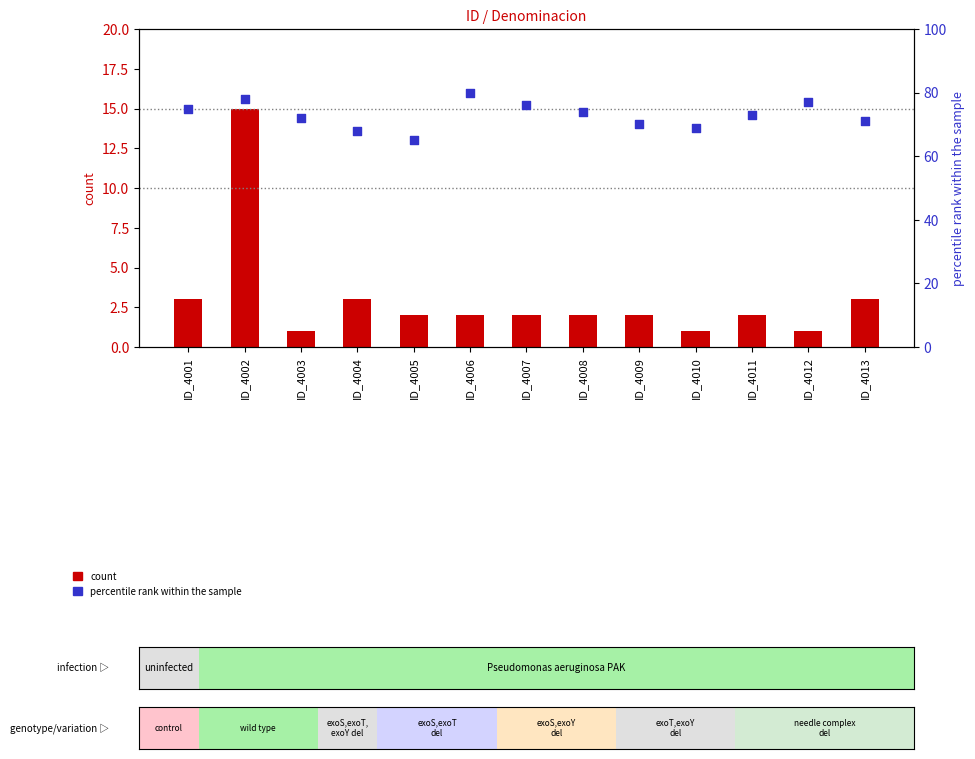

What is the total value across all series at ID_4002?

93